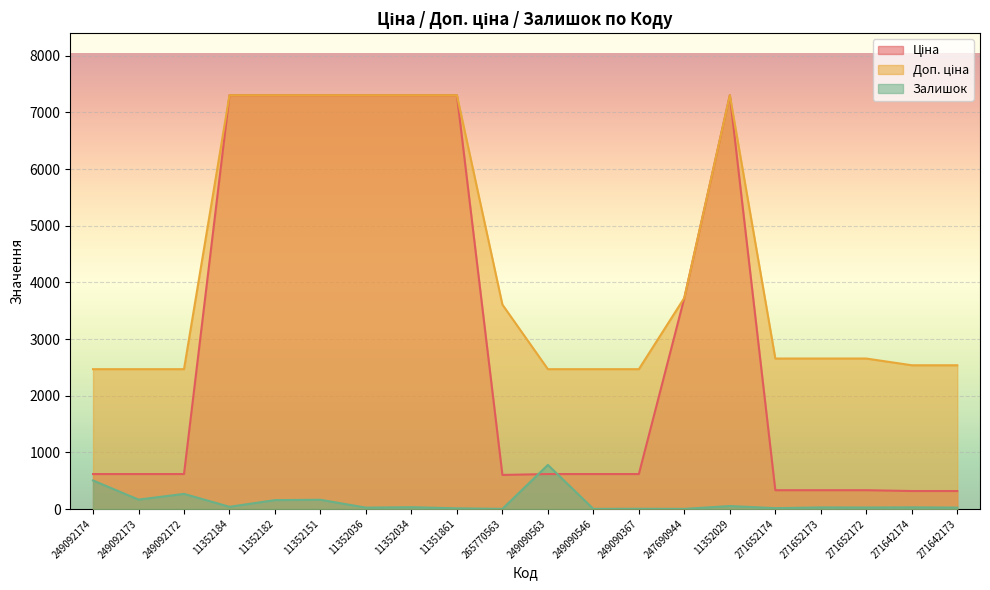

Reading left to right, transcribe all the data shown in this chart.

Ціна: 617.1	617.1	617.1	7304.3	7304.3	7304.3	7304.3	7304.3	7304.3	601.3	617.1	617.1	617.1	3727.6	7304.3	332.0	332.0	332.0	317.2	317.2
Доп. ціна: 2468.5	2468.5	2468.5	7304.3	7304.3	7304.3	7304.3	7304.3	7304.3	3608.0	2468.5	2468.5	2468.5	3727.6	7304.3	2656.1	2656.1	2656.1	2537.6	2537.6
Залишок: 504.0	166.0	267.0	39.0	157.0	163.0	24.0	32.0	12.0	2.0	778.0	2.0	4.0	2.0	52.0	15.0	28.0	26.0	29.0	25.0